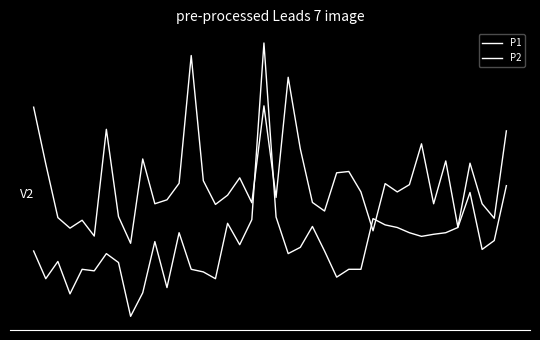

Reading right to left, what are all the values shown in this chart?

P1: 39=1.2	38=-0.9	37=-0.5	36=0.4	35=-1.1	34=0.5	33=-0.5	32=0.9	31=-0.1	30=-0.3	29=-0.1	28=-1.2	27=-0.3	26=0.2	25=0.2	24=-0.7	23=-0.5	22=0.8	21=2.5	20=-0.4	19=1.8	18=-0.5	17=0.1	16=-0.3	15=-0.6	14=0.0	13=3.0	12=-0.1	11=-0.4	10=-0.5	9=0.5	8=-1.5	7=-0.8	6=1.2	5=-1.3	4=-0.9	3=-1.1	2=-0.9	1=0.4	0=1.8
P2: 39=-0.1	38=-1.4	37=-1.6	36=-0.3	35=-1.1	34=-1.2	33=-1.3	32=-1.3	31=-1.2	30=-1.1	29=-1.0	28=-0.9	27=-2.1	26=-2.1	25=-2.3	24=-1.7	23=-1.1	22=-1.6	21=-1.7	20=-0.9	19=3.3	18=-0.9	17=-1.5	16=-1.0	15=-2.3	14=-2.2	13=-2.1	12=-1.2	11=-2.5	10=-1.4	9=-2.6	8=-3.2	7=-1.9	6=-1.7	5=-2.1	4=-2.1	3=-2.7	2=-1.9	1=-2.3	0=-1.7